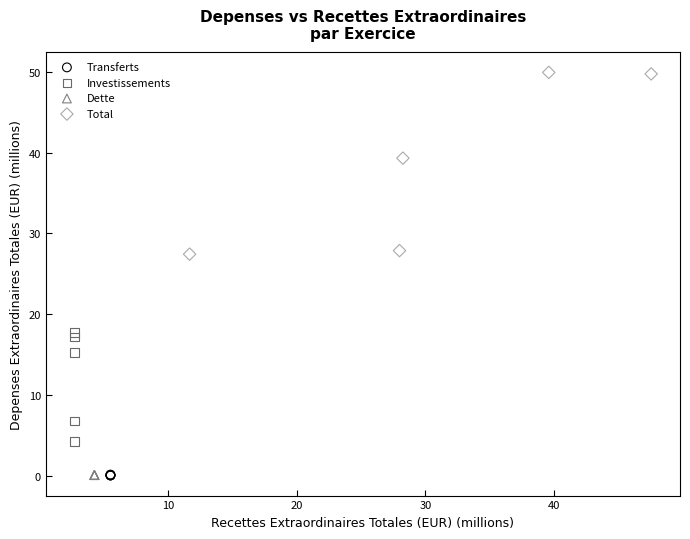

Which series reaches the maximum Y coordinate?

Total